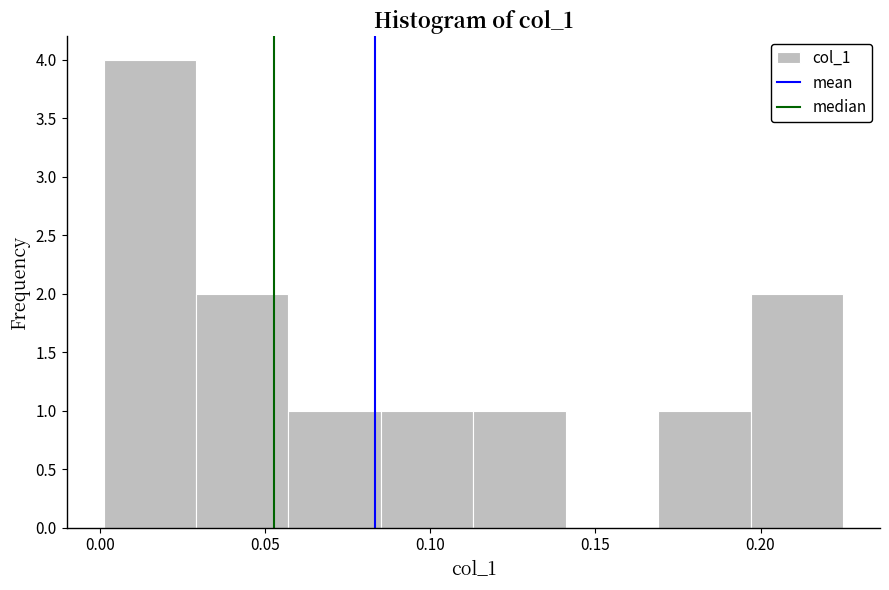

Over which range of the x-axis is the bar tallest?

0.001 to 0.029